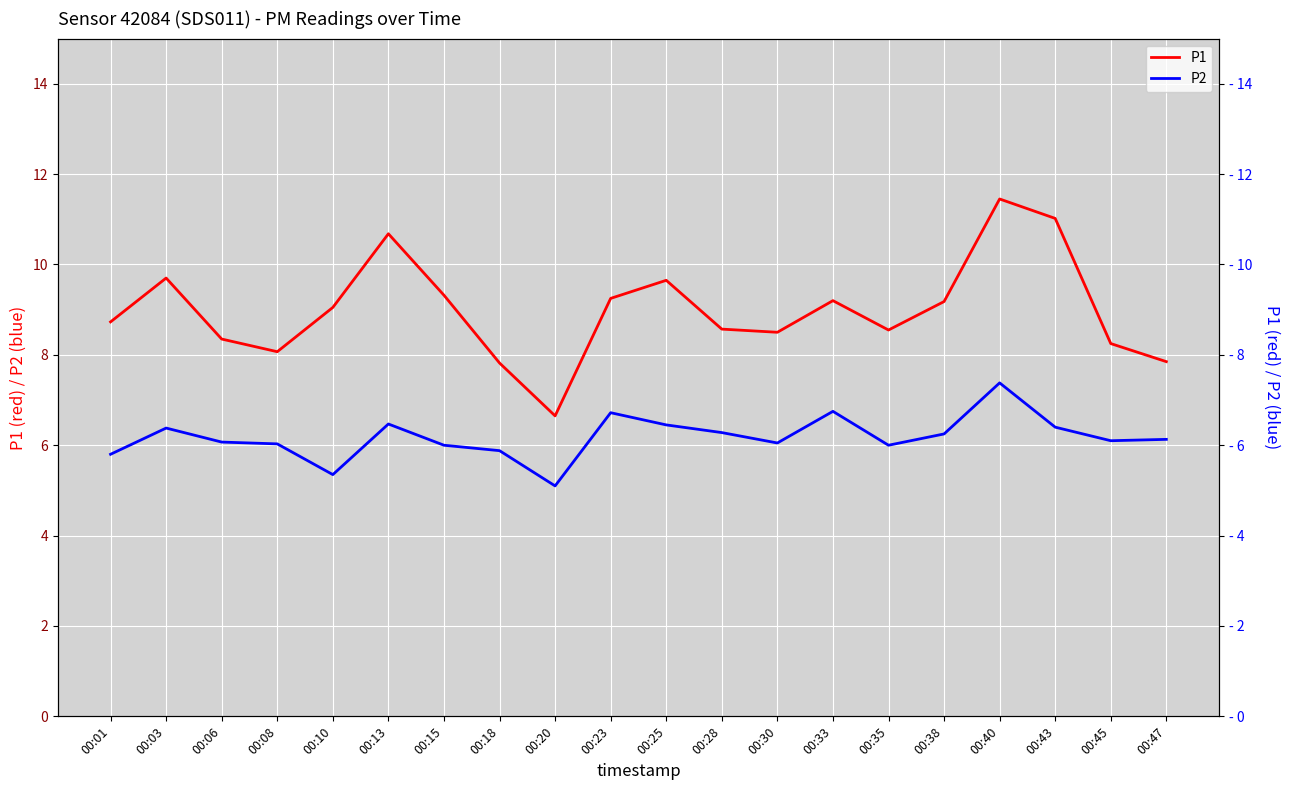

The P1 series shows 9.2 at 00:33. True or false?

True